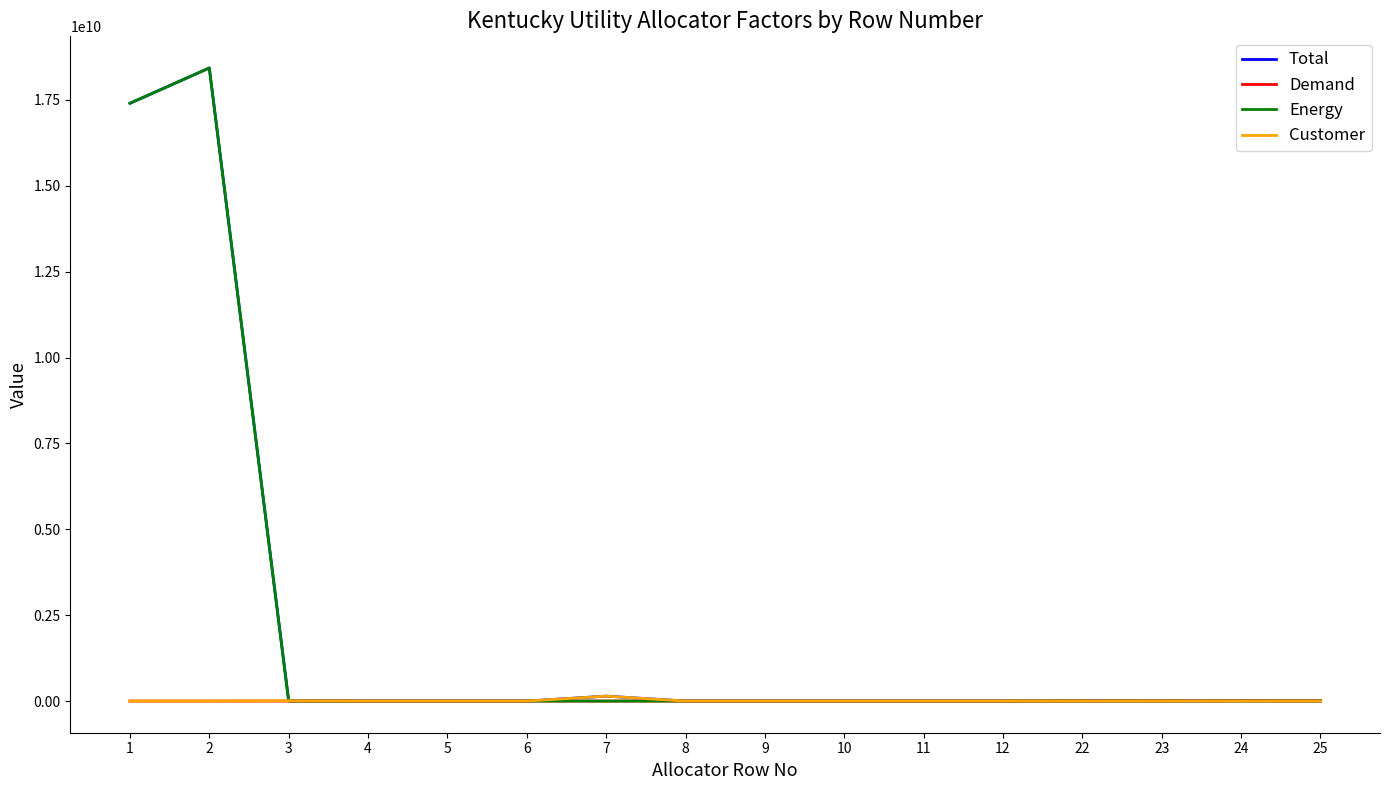

Which series changed the most between 1 and 9?

Energy